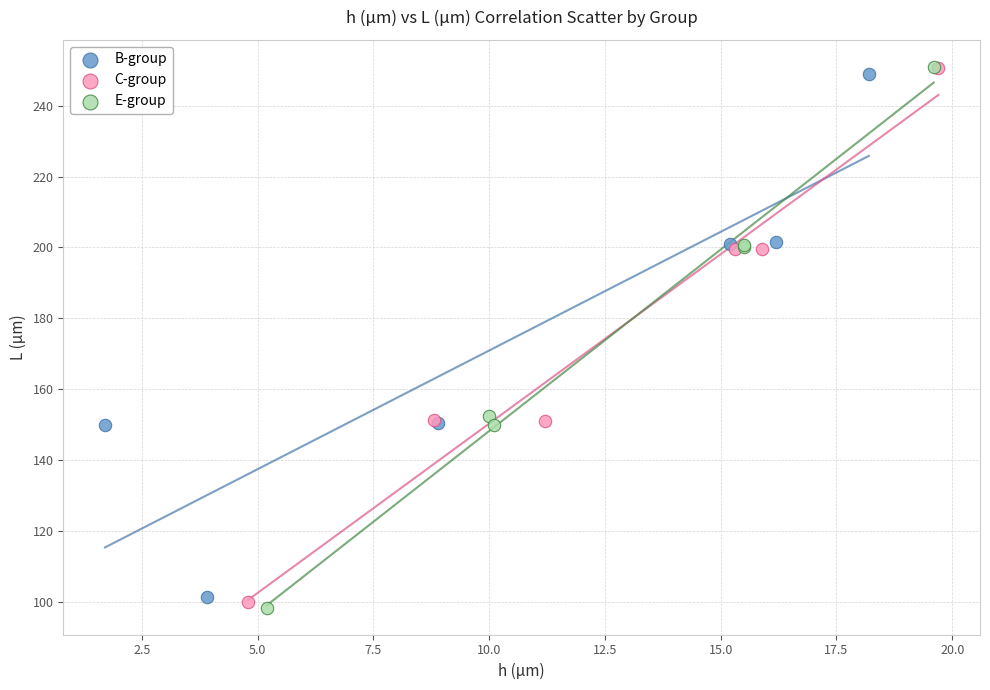

Which series contains the lowest Y value?

E-group